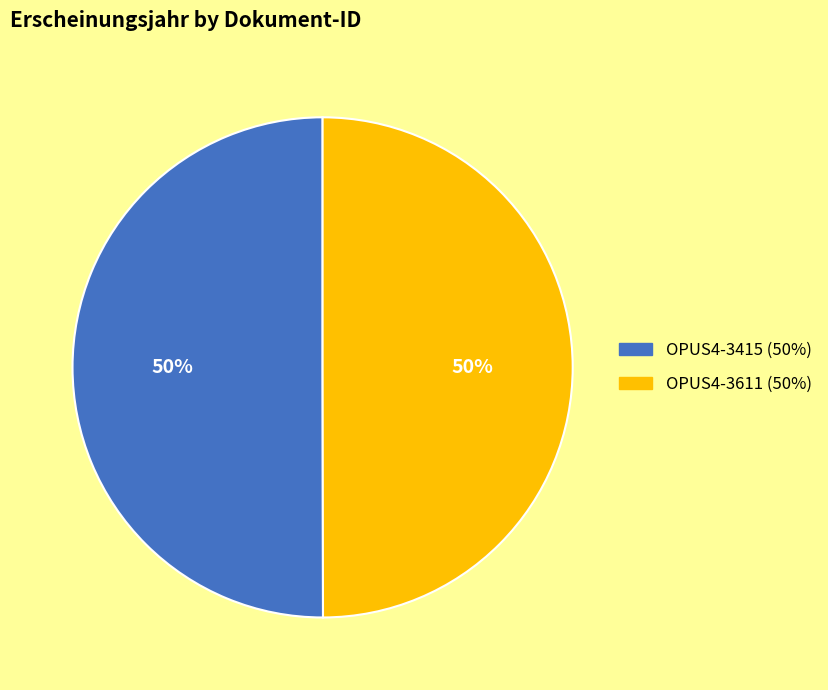

To the nearest percent, what portion does OPUS4-3415 represent?

50%